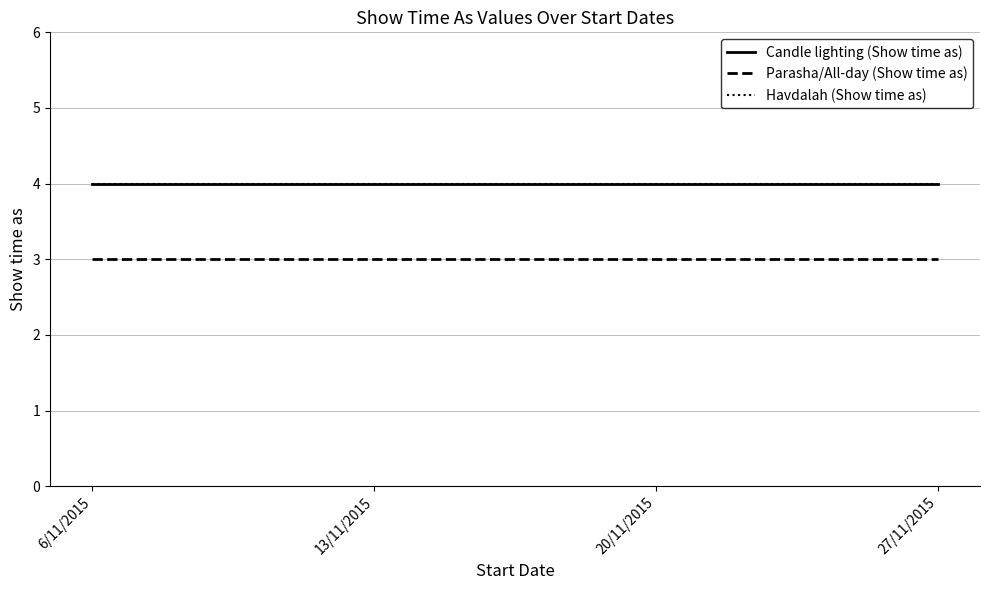

Rank the series by their maximum value, from highest to lowest.

Candle lighting (Show time as), Havdalah (Show time as), Parasha/All-day (Show time as)